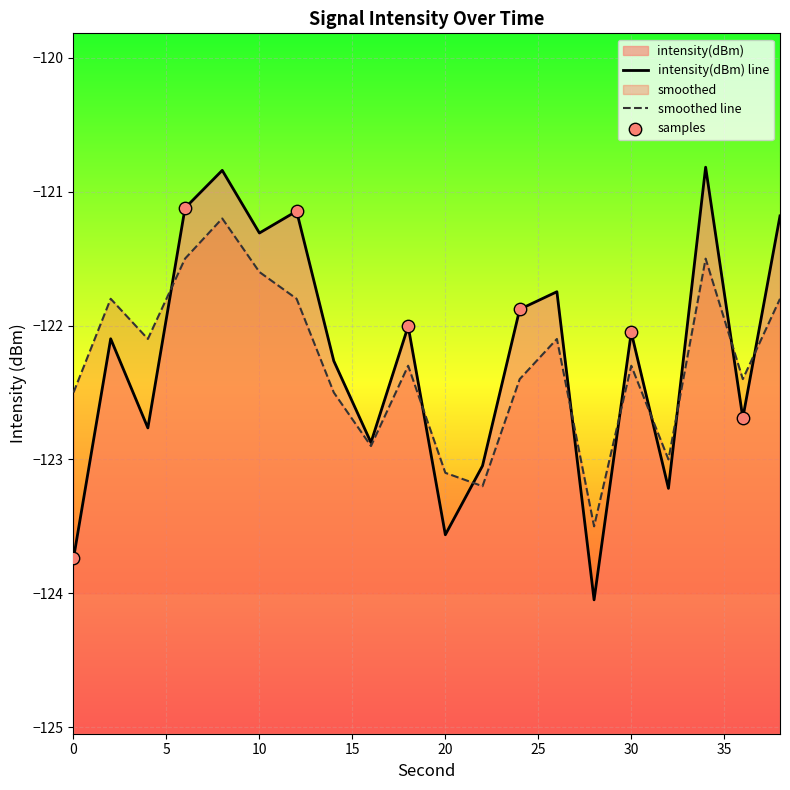

What is the total value across all series at 2?

-243.9